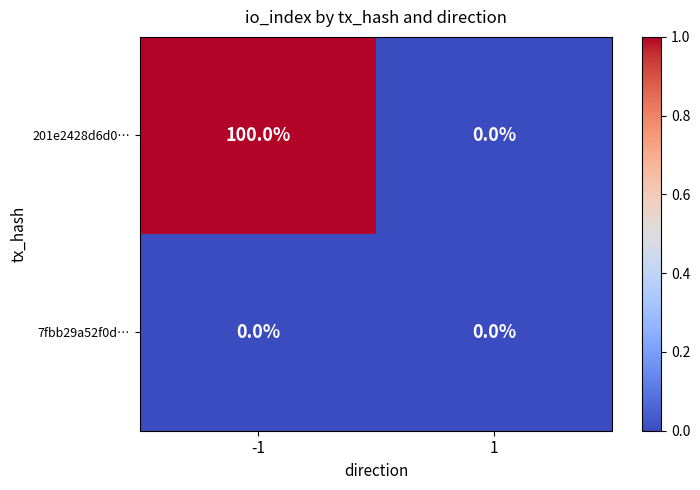

Reading right to left, extract all data points from this chart.

201e2428d6d0…: 1=0	-1=100
7fbb29a52f0d…: 1=0	-1=0